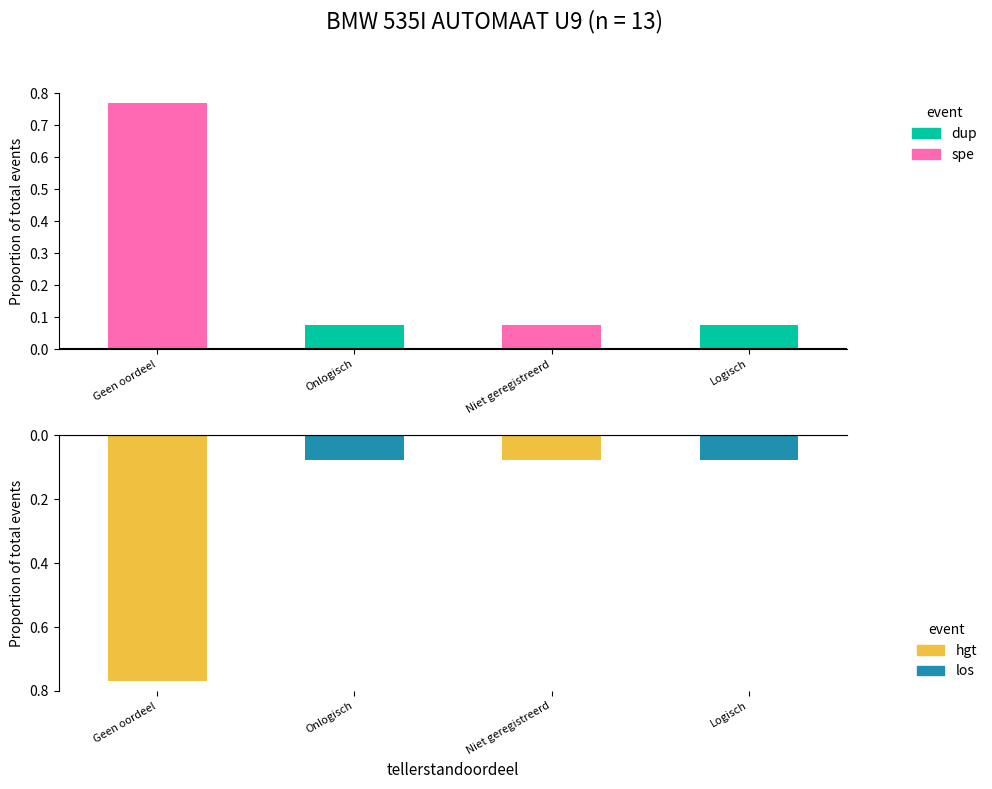

Reading left to right, transcribe all the data shown in this chart.

massa_ledig_voertuig: Geen oordeel=0.8	Onlogisch=0.1	Niet geregistreerd=0.1	Logisch=0.1
massa_rijklaar: Geen oordeel=-0.8	Onlogisch=-0.1	Niet geregistreerd=-0.1	Logisch=-0.1